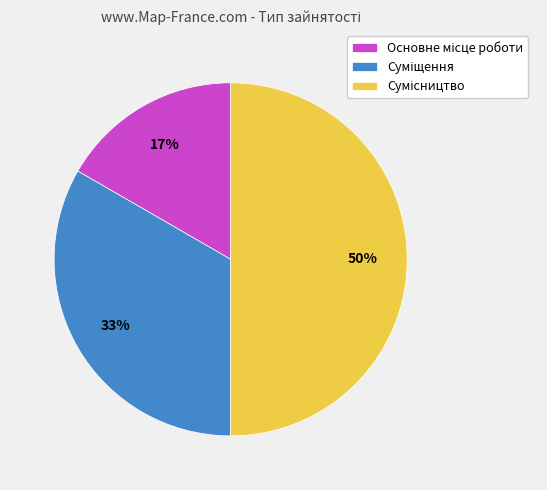

To the nearest percent, what is the average slice percentage?

33%